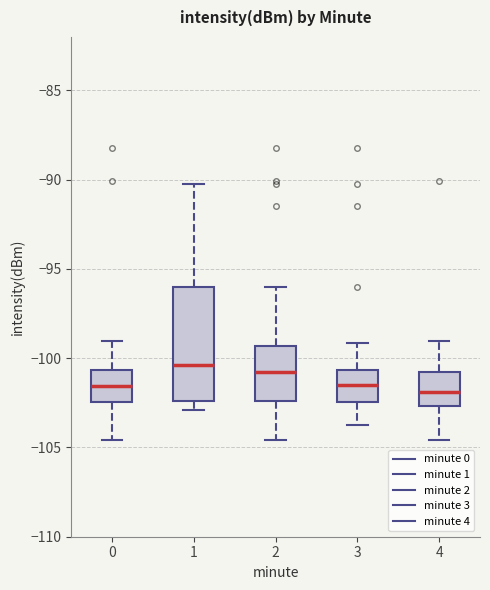

Reading left to right, read every box against the y-axis: the position of its median line, the range the box covers, and the ends of its whiskers. The values are not printed on the chart, so give them approximately, as read against the axis.

0: median -101.5, box -102.5 to -100.5, whiskers -104.5 to -99.0
1: median -100.5, box -102.5 to -96.0, whiskers -103.0 to -90.0
2: median -101.0, box -102.5 to -99.5, whiskers -104.5 to -96.0
3: median -101.5, box -102.5 to -100.5, whiskers -103.5 to -99.0
4: median -102.0, box -102.5 to -101.0, whiskers -104.5 to -99.0